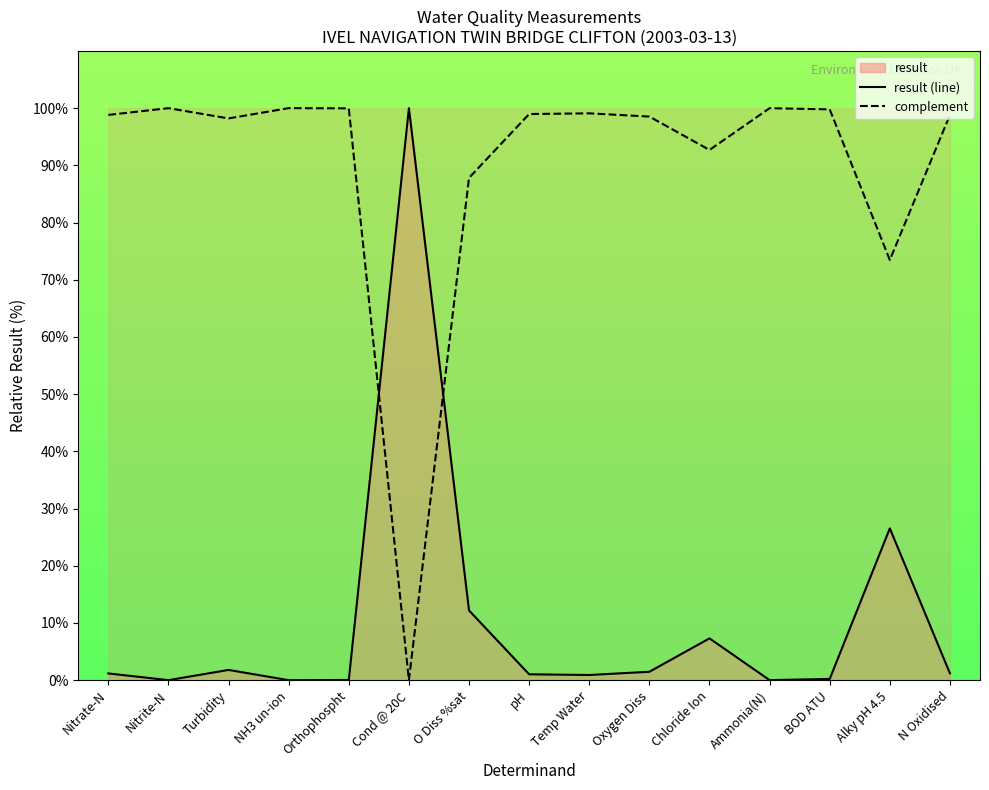

Rank the series at pH from lowest to highest value.

result (line), complement